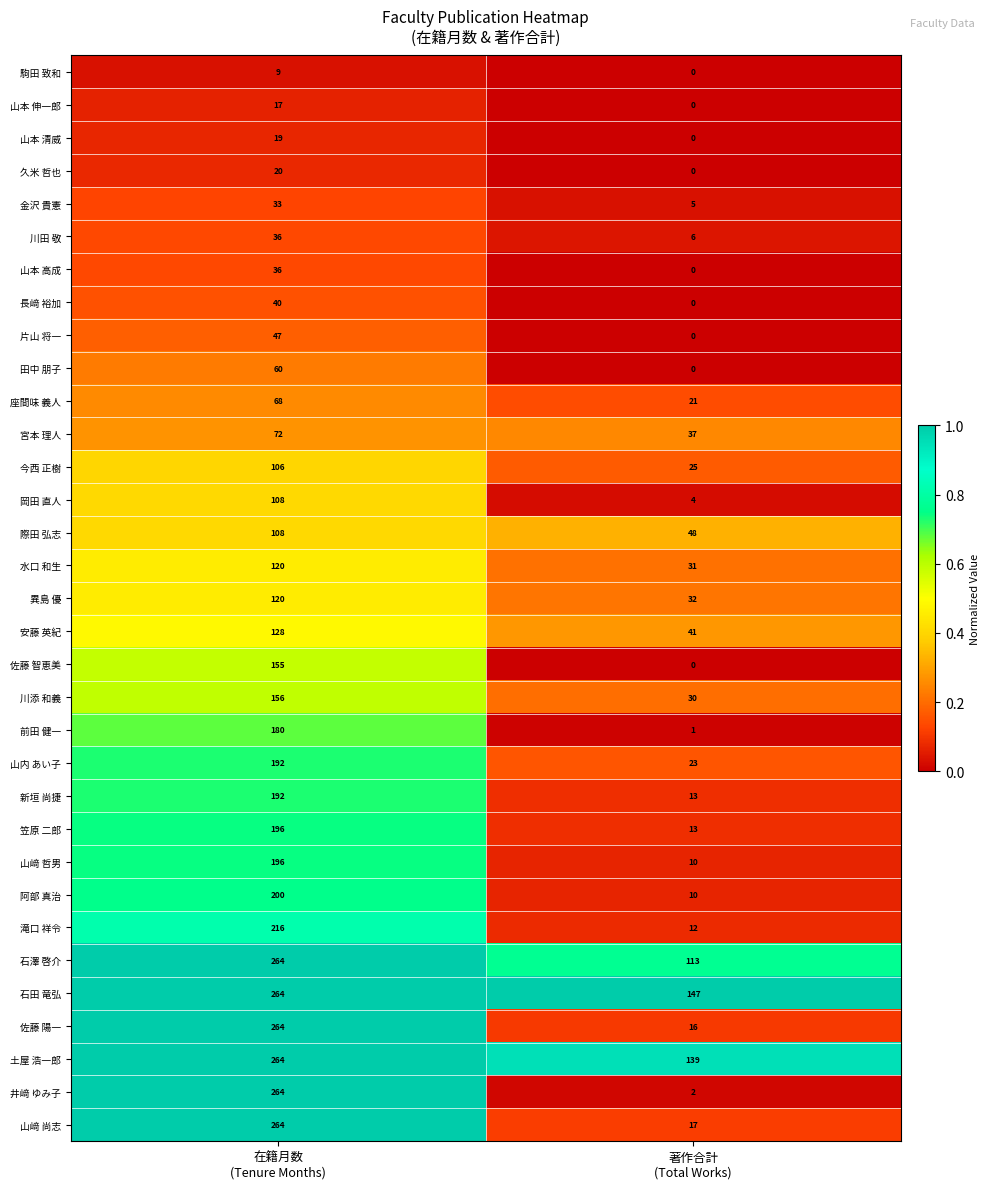

What is the maximum value for 駒田 致和?

9